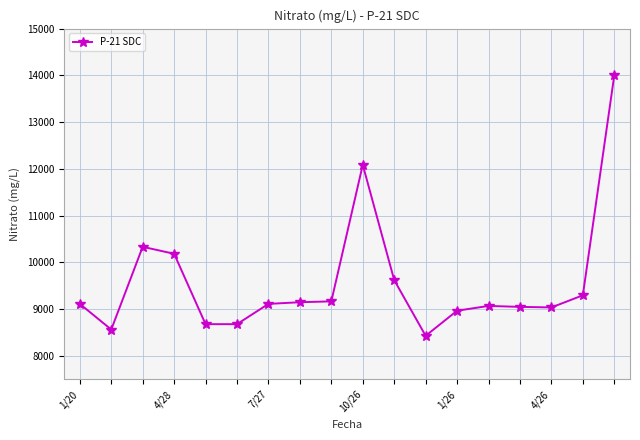

What is the difference between the maximum and minimum values?

5572.5